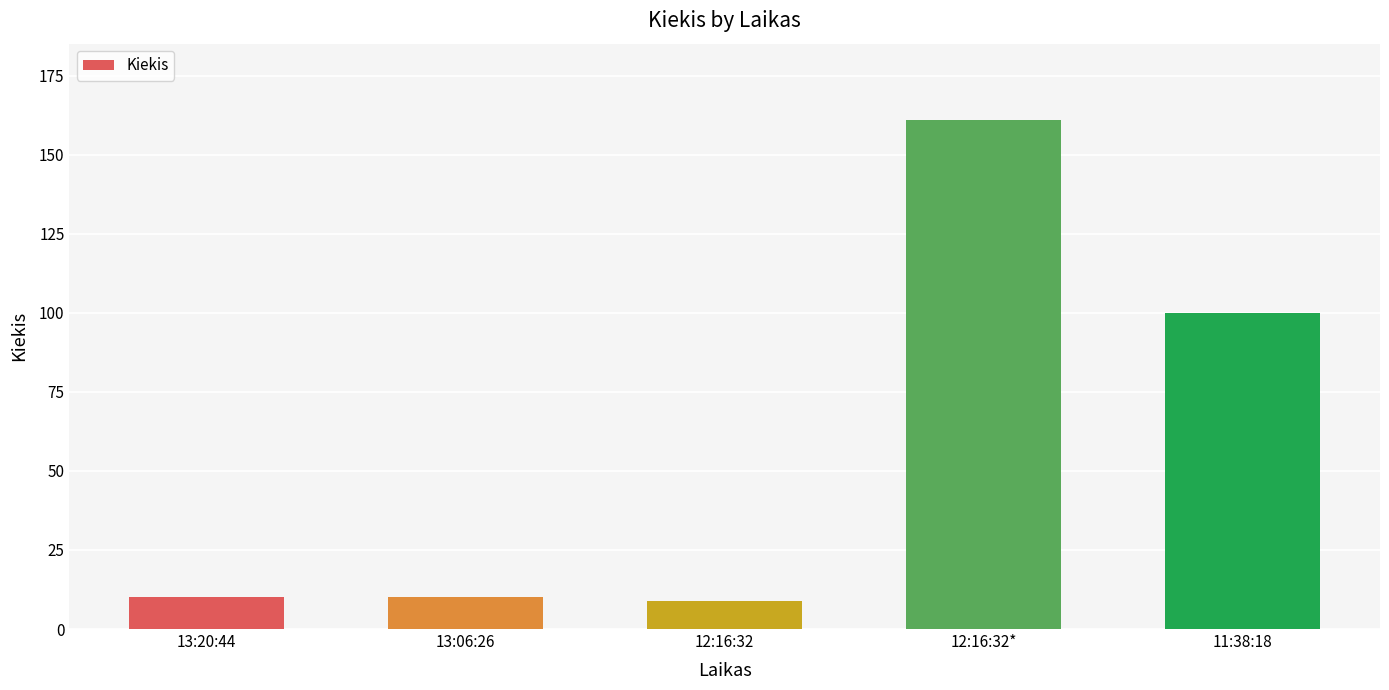

What is the change in value from 13:20:44 to 12:16:32?

-1